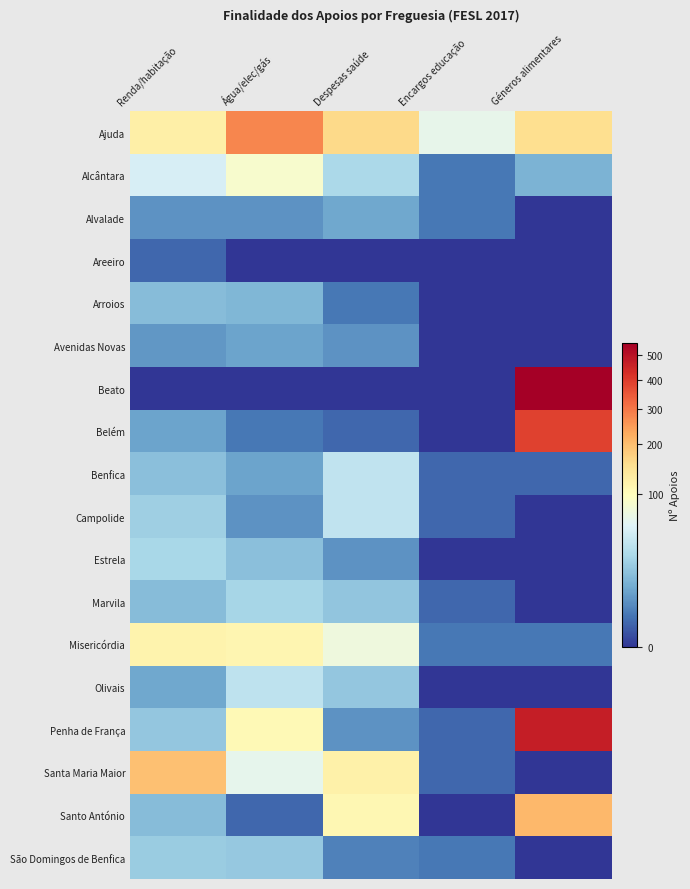

Between Água/elec/gás and Encargos educação, which is larger?

Água/elec/gás